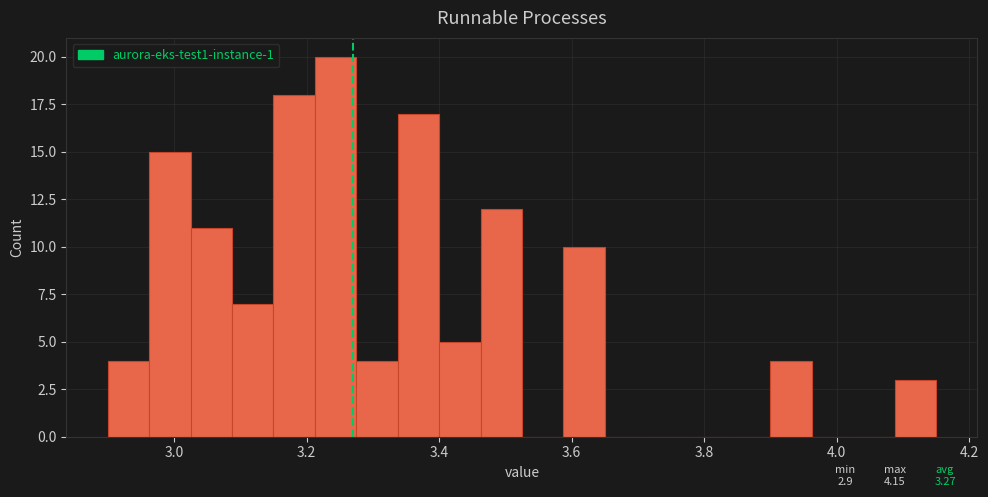

Read against the x-axis, roughly where is the centre of the tallest bar?

3.24